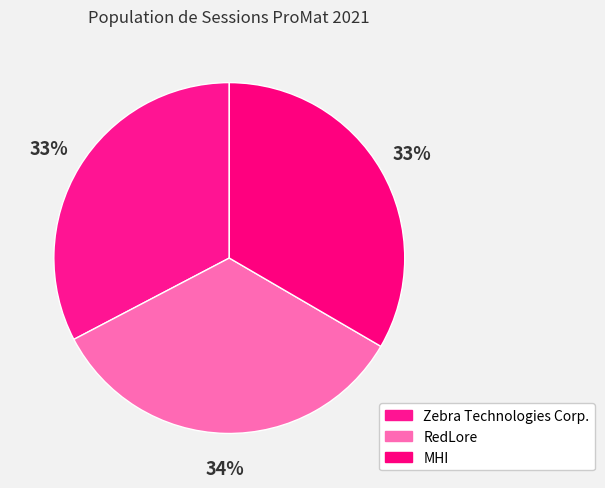

Does Zebra Technologies Corp. represent more than half of the total?

No